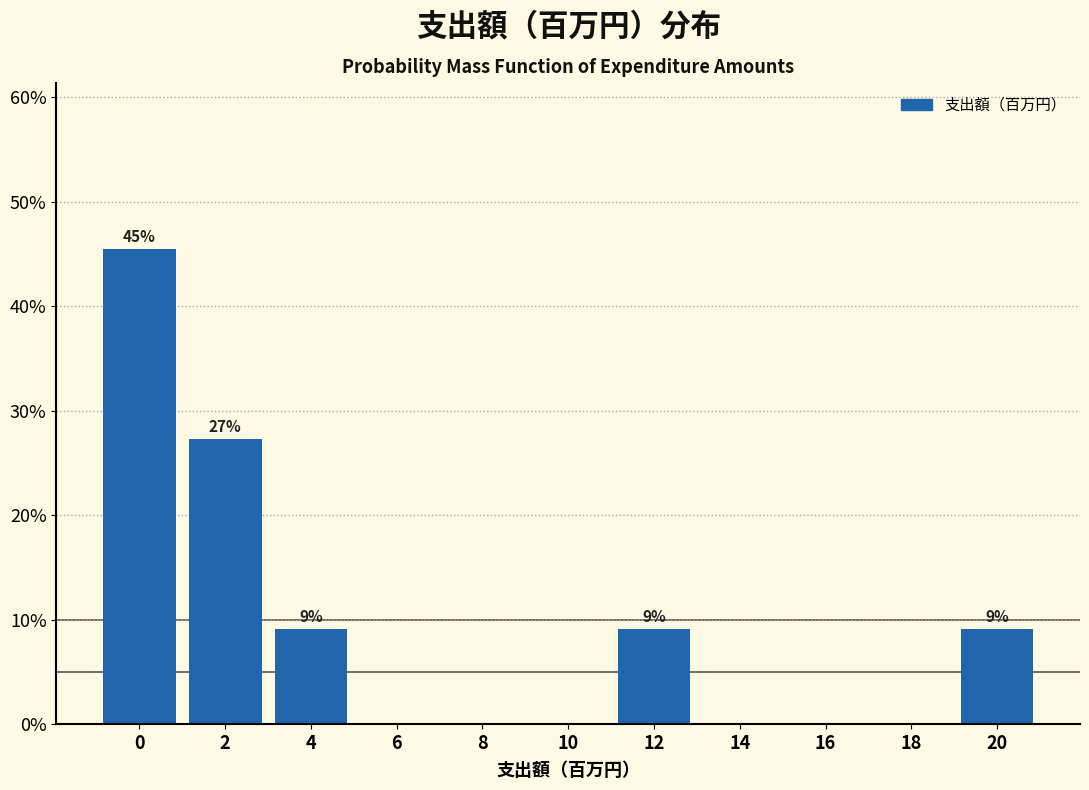

Reading left to right, list all the values displayed in this chart.

0=45.5	2=27.3	4=9.1	6=0.0	8=0.0	10=0.0	12=9.1	14=0.0	16=0.0	18=0.0	20=9.1